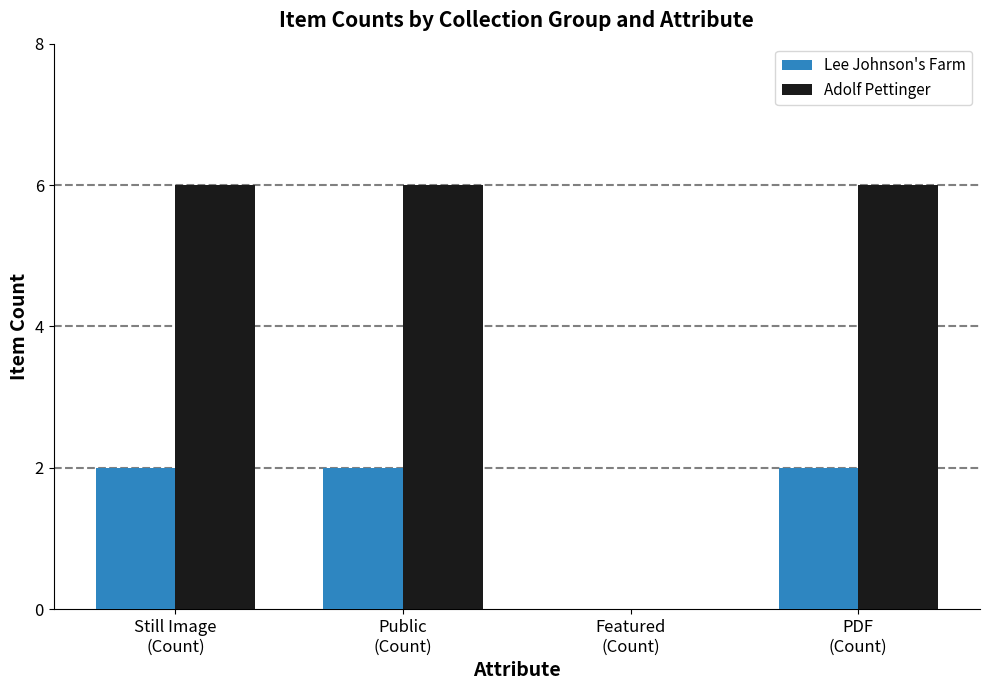

What is the sum of all Adolf Pettinger values?

18